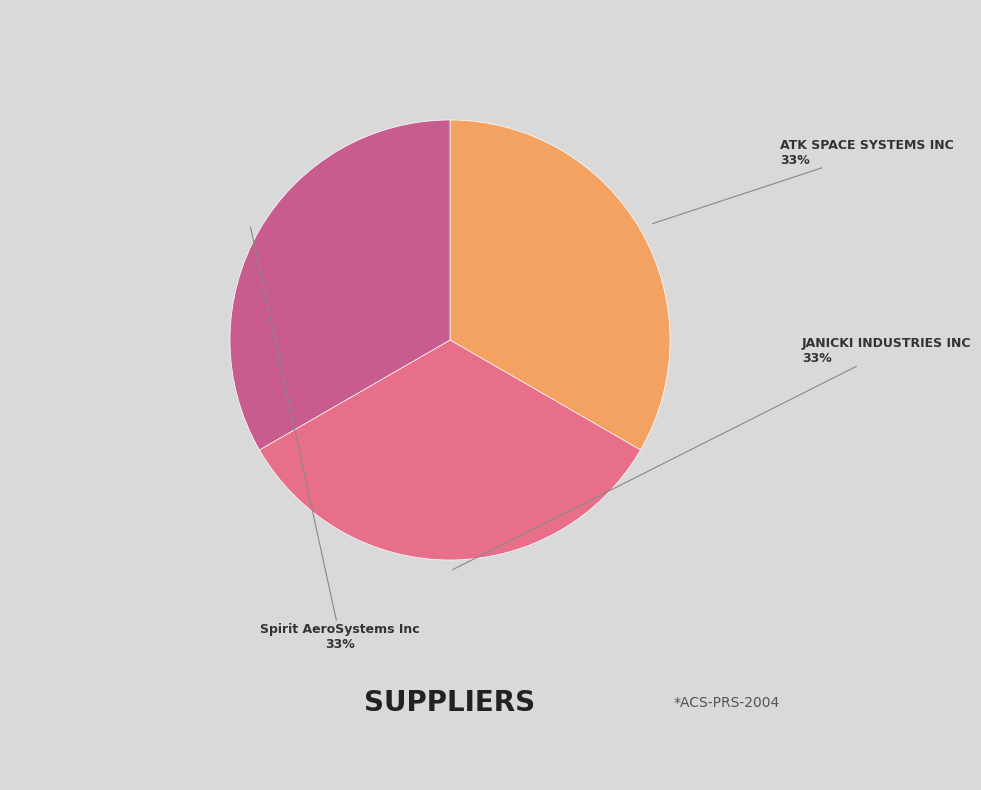

Count the number of slices in the pie.

3